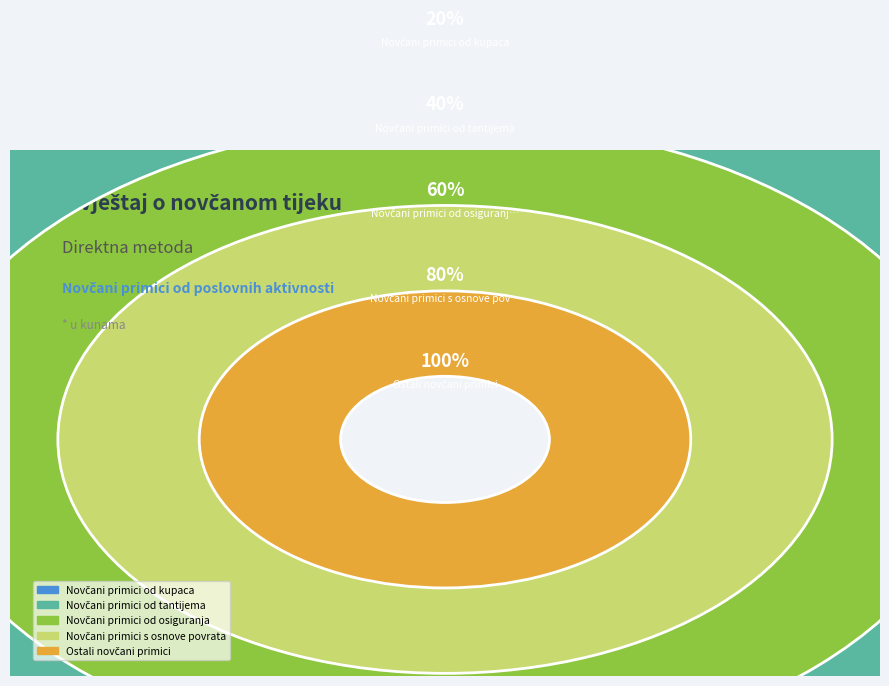

Which slice is the smallest?

Novčani primici od kupaca